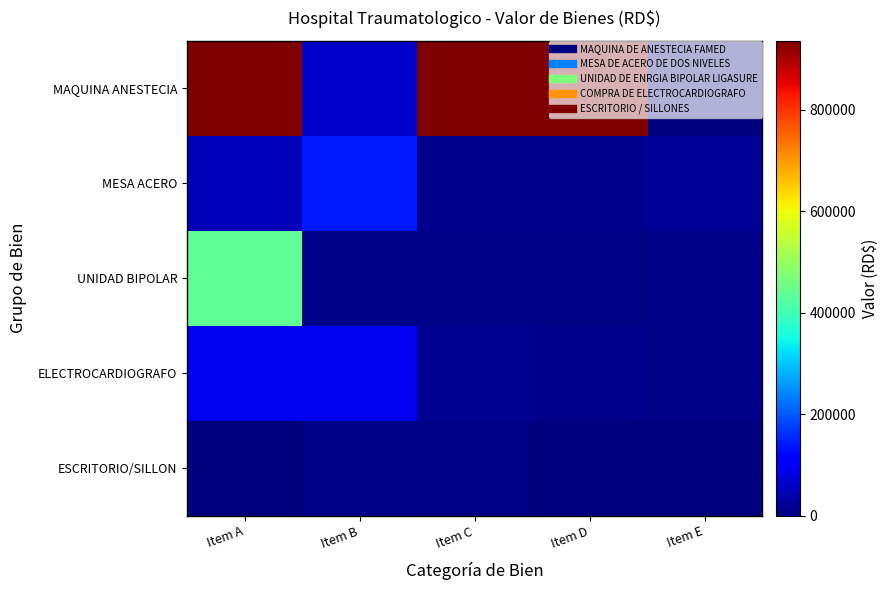

Reading left to right, list all the values displayed in this chart.

MAQUINA ANESTECIA: Item A=936000.0	Item B=58500.0	Item C=936000.0	Item D=936000.0	Item E=2800.0
MESA ACERO: Item A=49101.0	Item B=140498.9	Item C=14570.0	Item D=14570.0	Item E=18900.0
UNIDAD BIPOLAR: Item A=437402.5	Item B=10000.0	Item C=10000.0	Item D=6293.0	Item E=10800.0
ELECTROCARDIOGRAFO: Item A=92127.1	Item B=92127.1	Item C=17000.0	Item D=11500.0	Item E=8500.0
ESCRITORIO/SILLON: Item A=2500.0	Item B=8290.0	Item C=3879.3	Item D=1600.0	Item E=1600.0